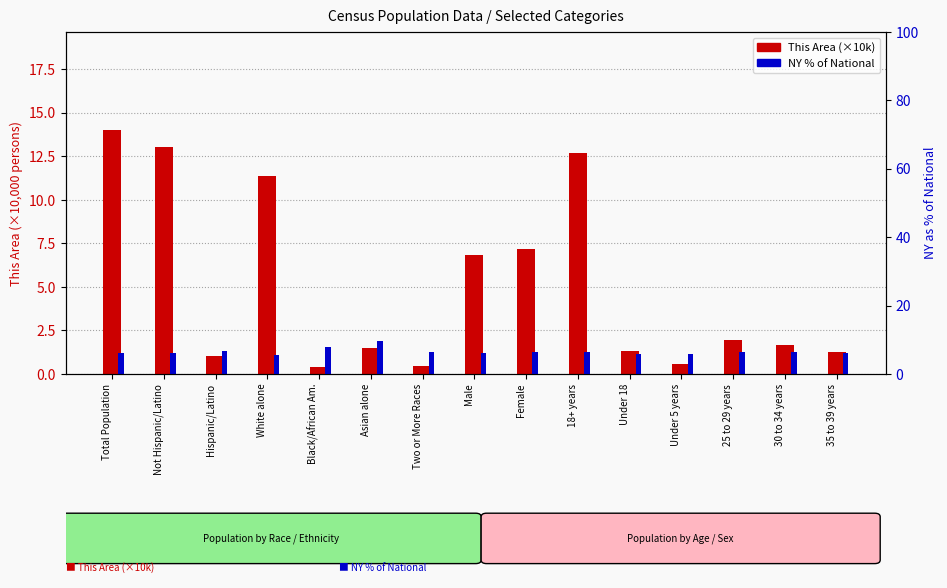

Count the number of data series in this chart.

2